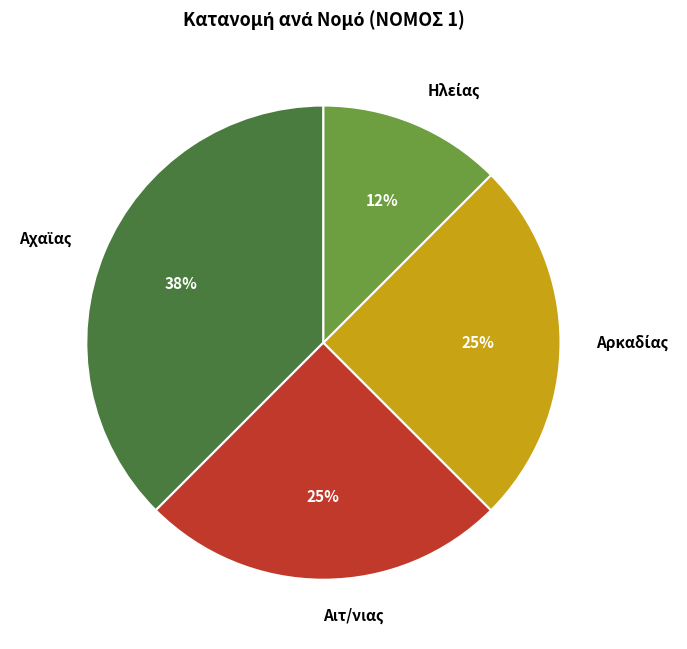

Is it true that Αιτ/νιας is 25% of the pie?

True